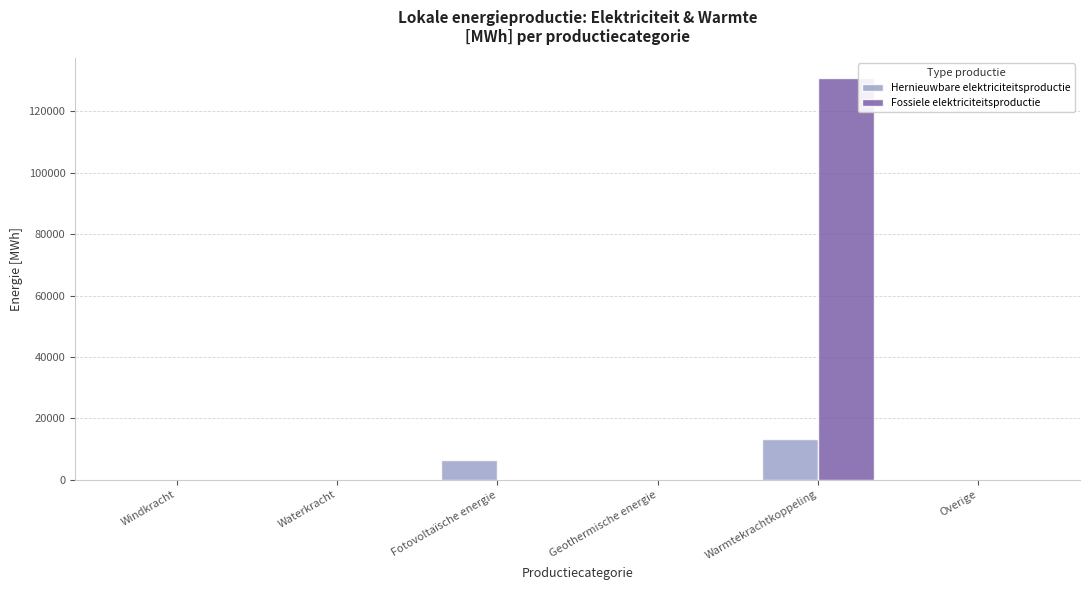

Which label corresponds to the largest value in the chart?

Warmtekrachtkoppeling